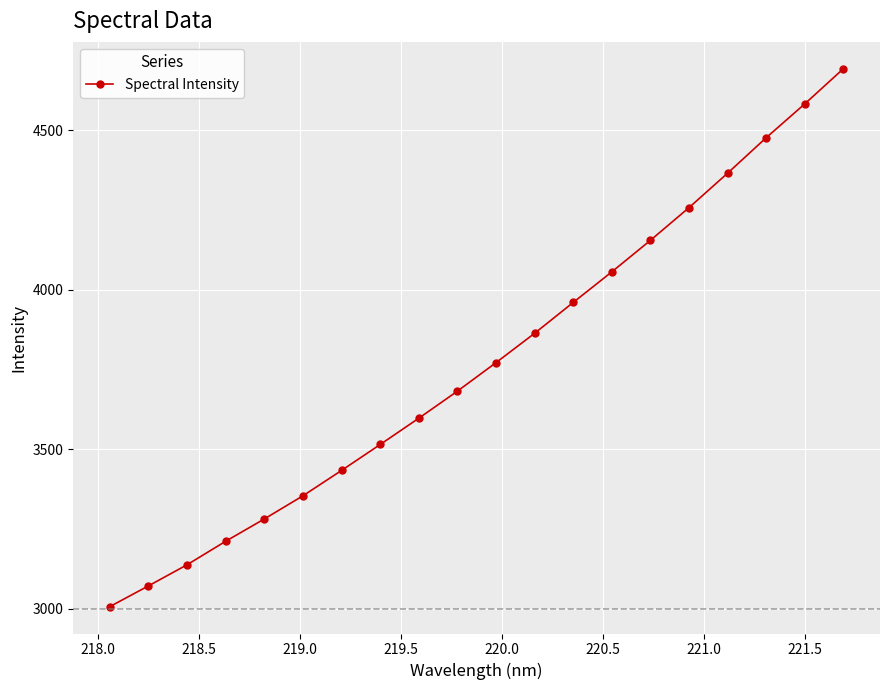

True or false: there are more than 2 points higher than both neighbors.

False